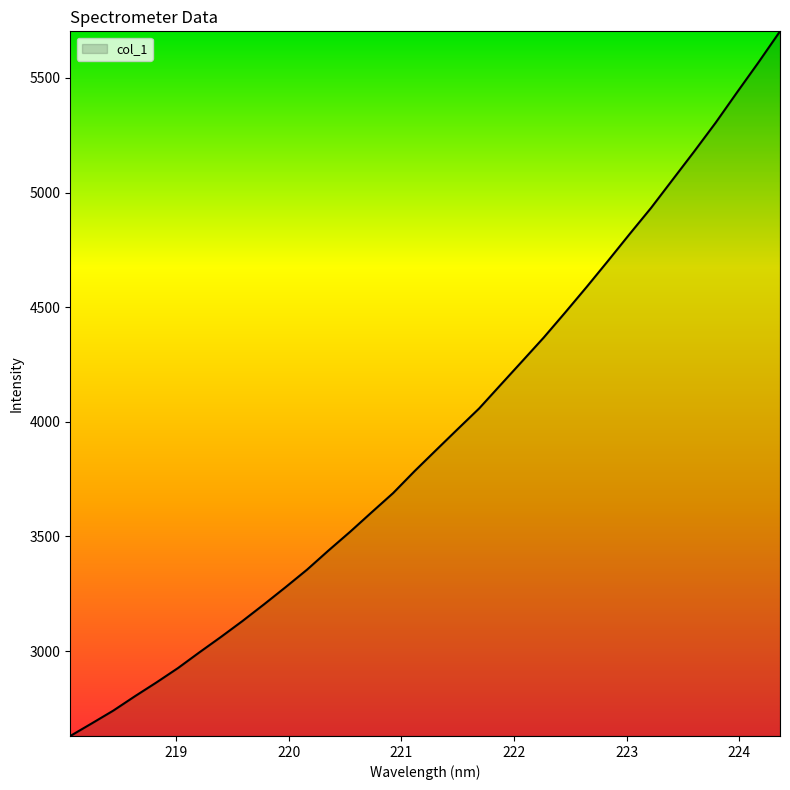

What is the smallest value displayed?

2629.4